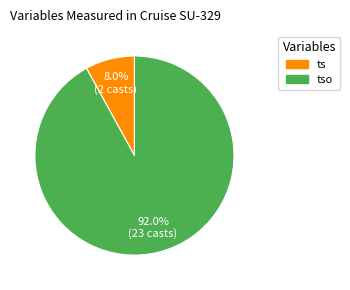

Is there any slice that represents more than half of the pie?

Yes